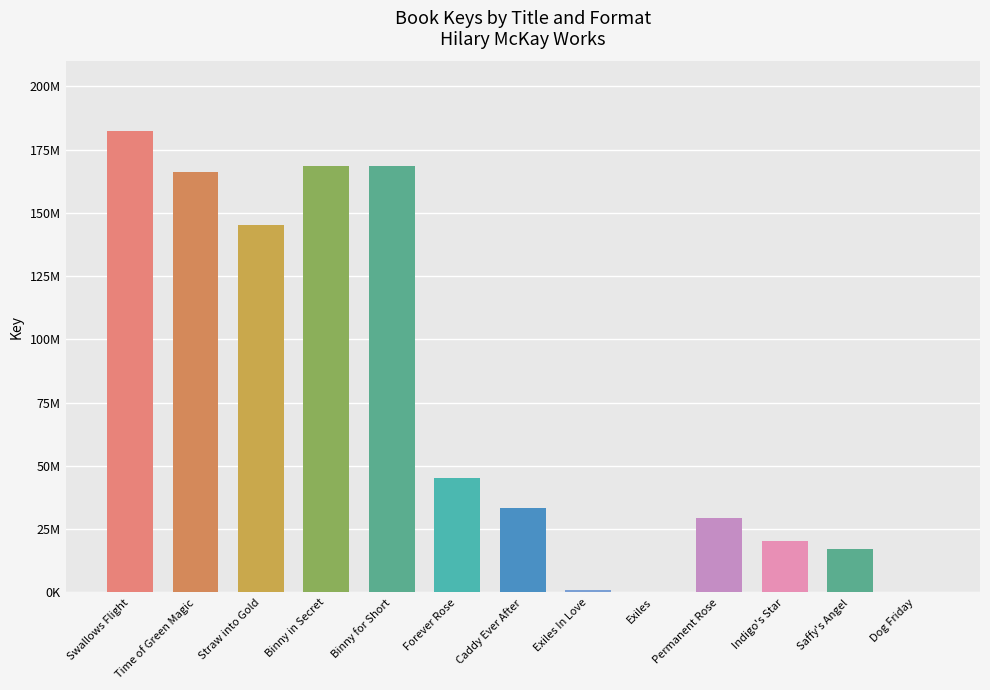

What is the value of the 7th bar from the left?

33360092